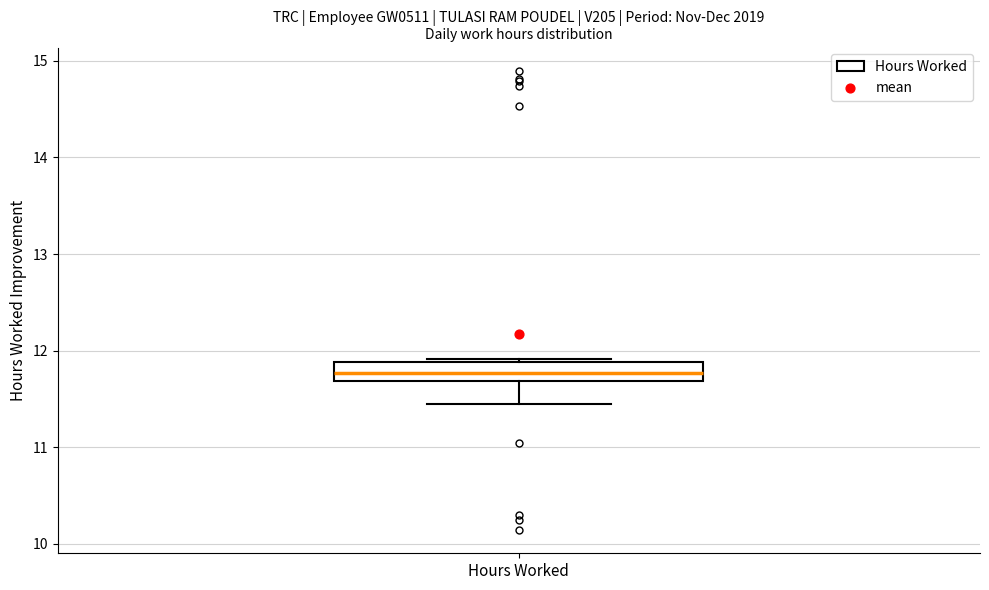

Transcribe this box plot: give where the median line is, the range the box spans, and where the two whiskers end, as read against the y-axis. The values are not printed on the chart, so give them approximately, as read against the axis.

median 11.8, box 11.7 to 11.9, whiskers 11.5 to 11.9 (just above the box's upper edge)